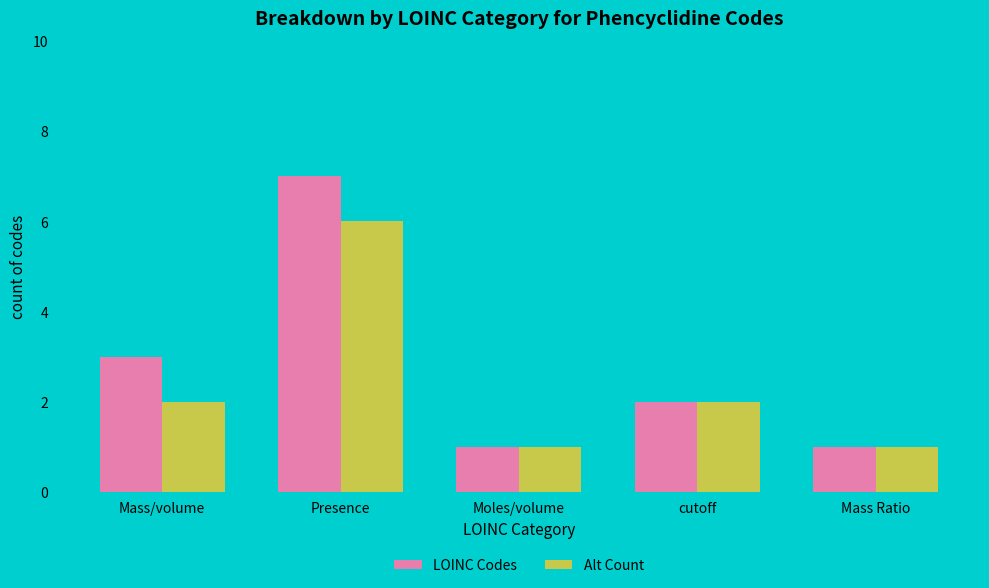

What is the label of the 3rd bar from the left?

Moles/volume